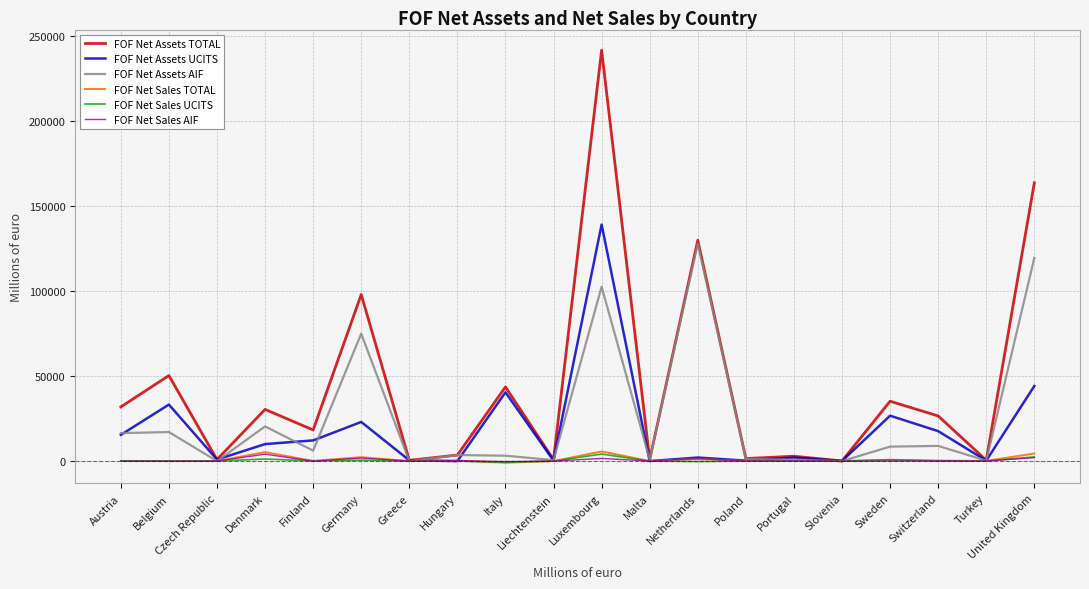

True or false: FOF Net Assets AIF has a value of 74882.2 at Germany.

True